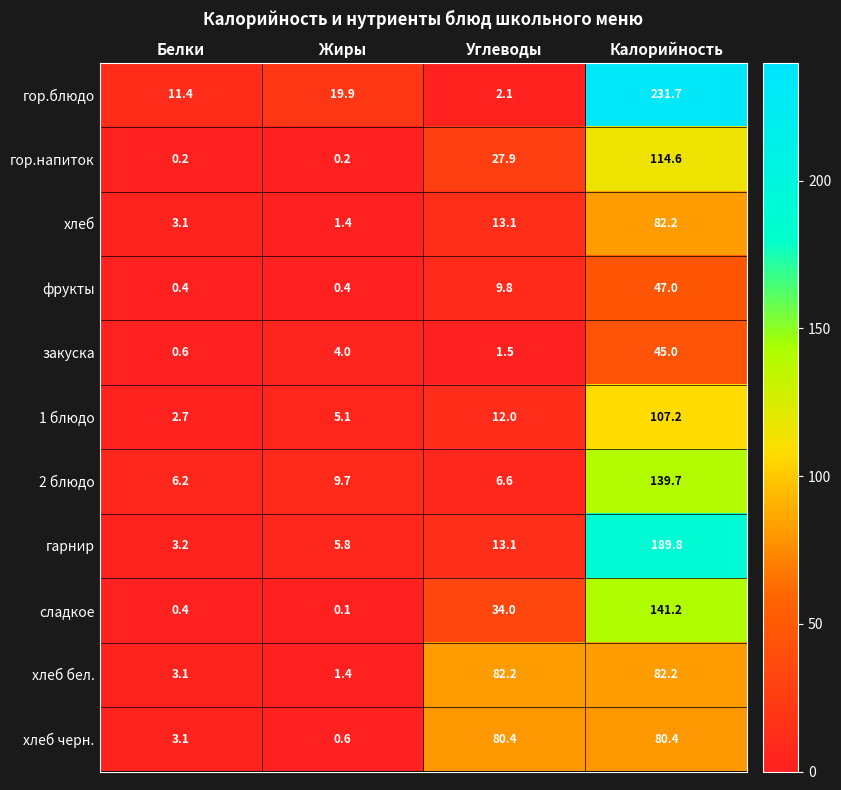

Is it true that 1 блюдо equals 5.1 at Жиры?

True